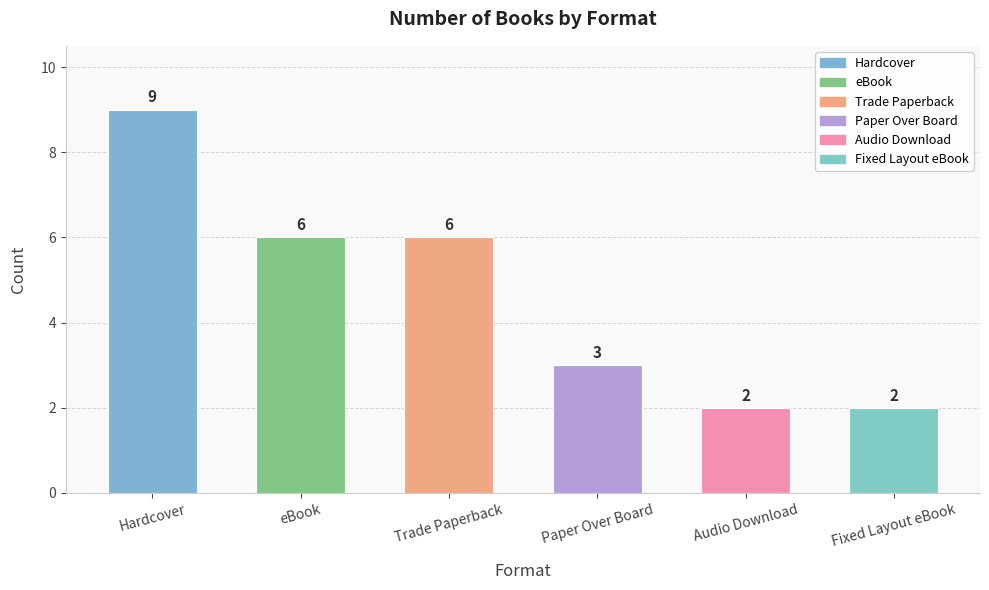

How many bars are there in total?

6